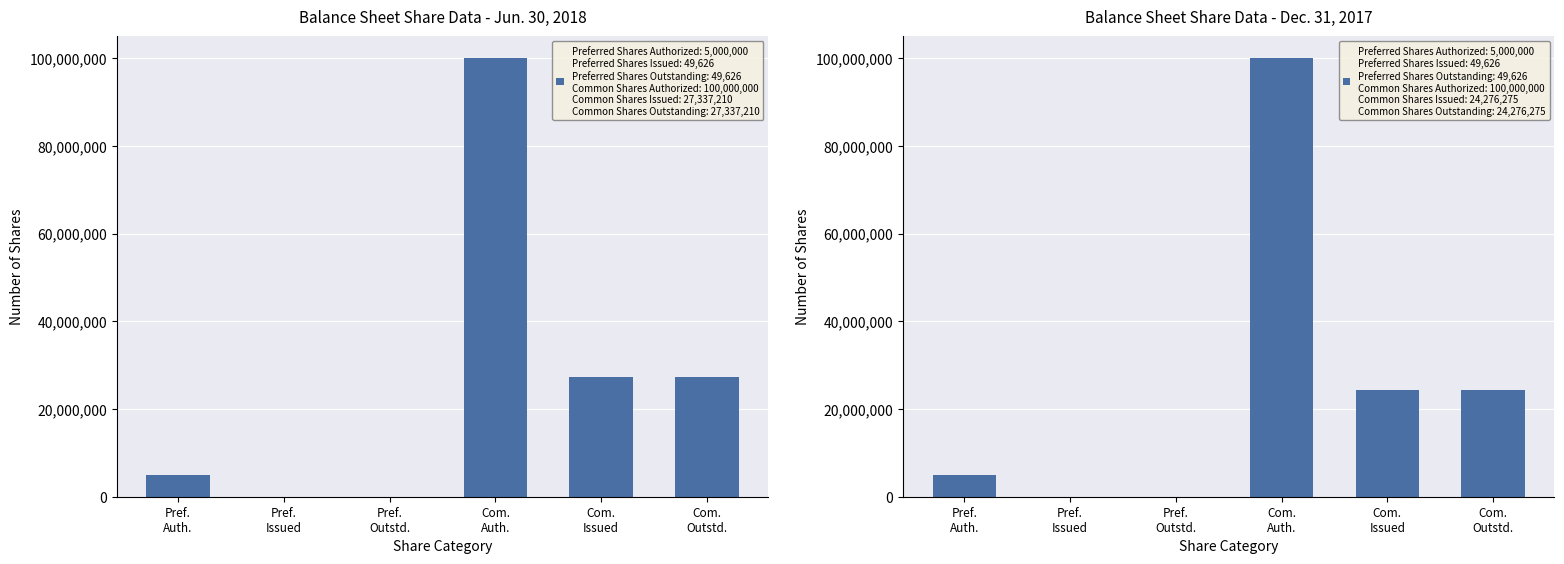

How many groups of bars are there?

6